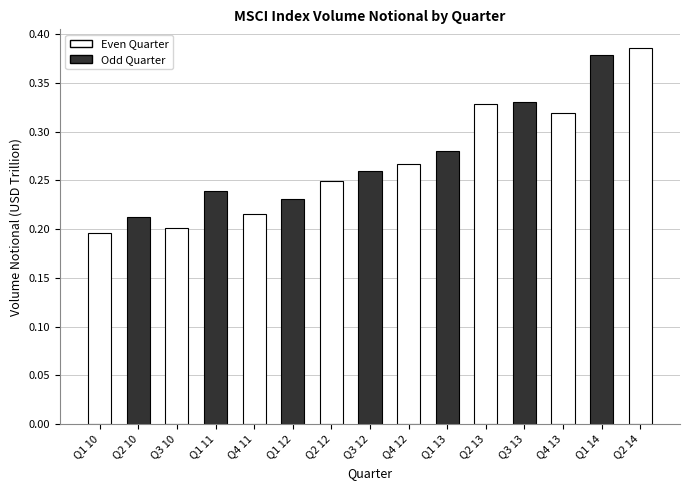

Where is the data nearest to the value 0?

Q1 10